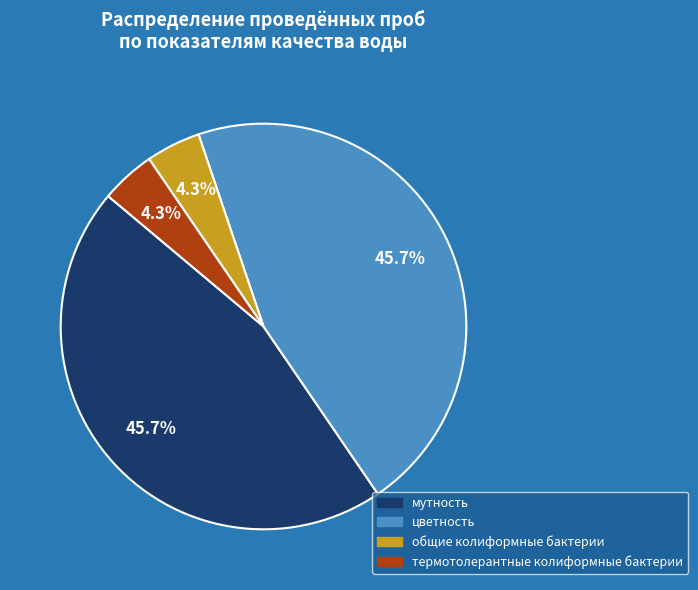

Is there a majority slice in this chart?

No